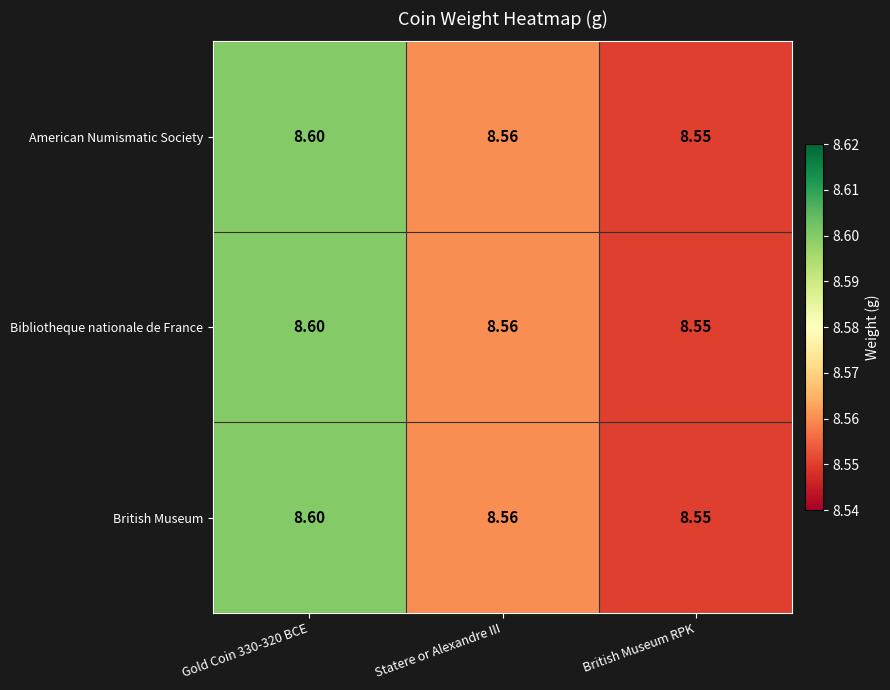

At which label is Bibliotheque nationale de France closest to 8?

British Museum RPK